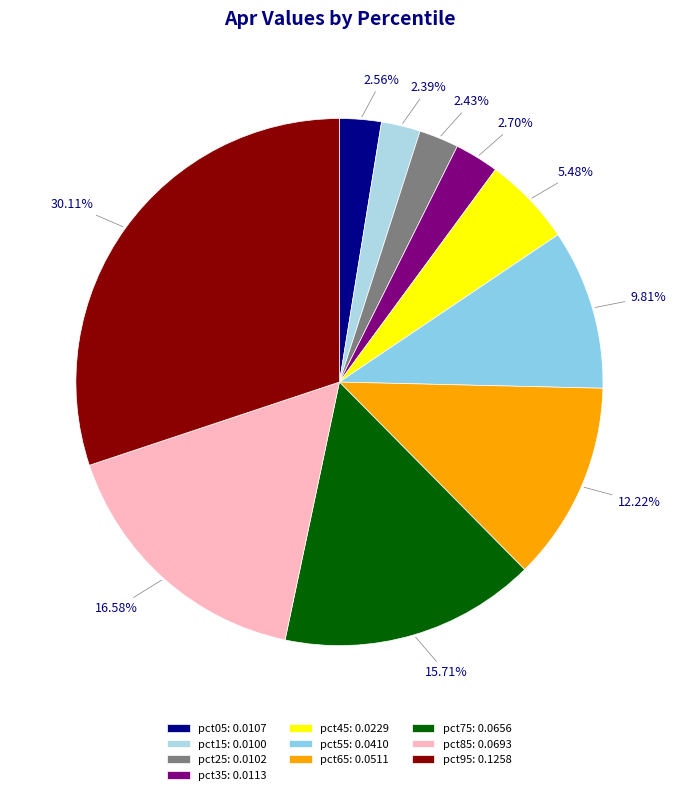

Count the number of slices in the pie.

10